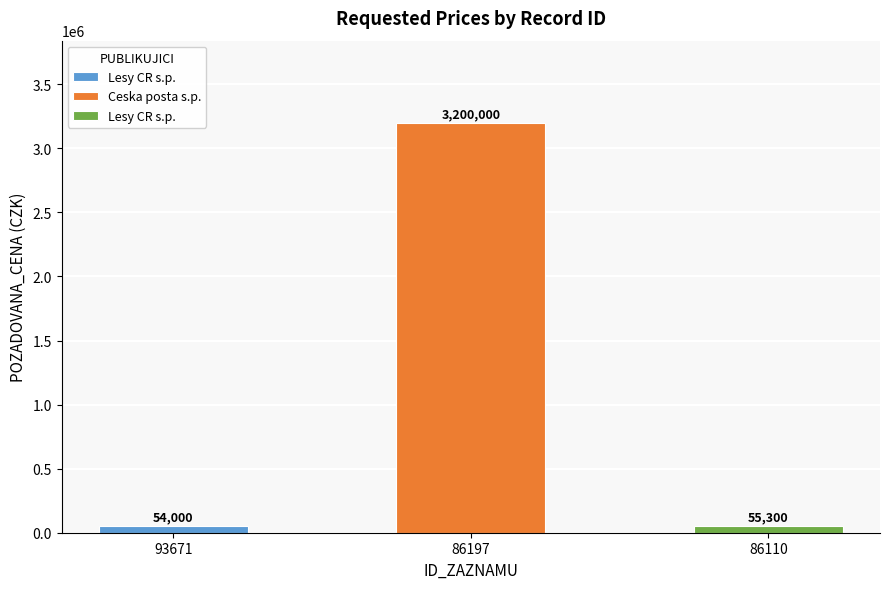

Rank the categories by value from lowest to highest.

93671, 86110, 86197